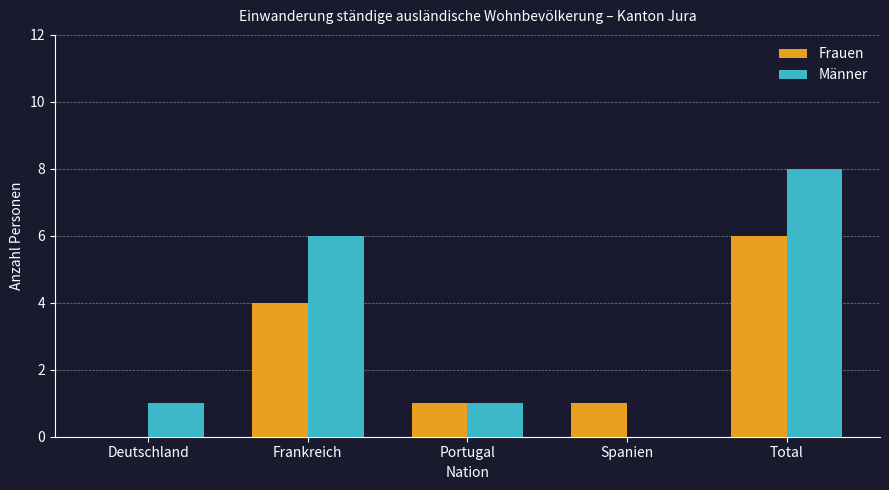

Count the Männer values in the range 1 to 6.

3